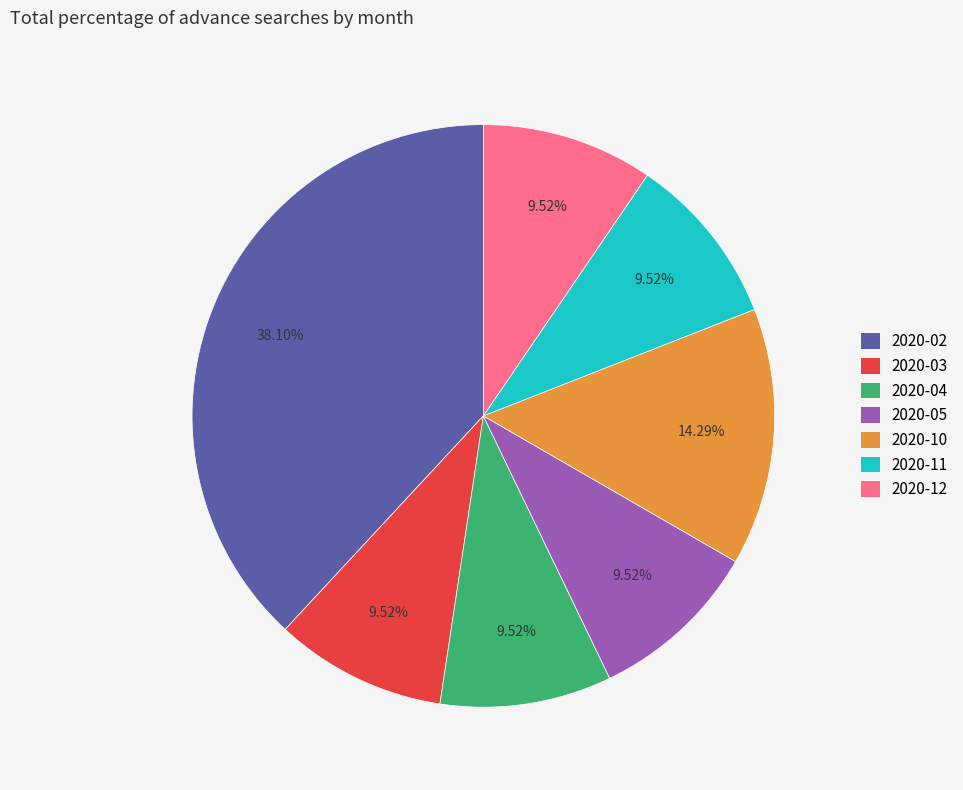

Do 2020-04 and 2020-02 together represent more than half of the pie?

No